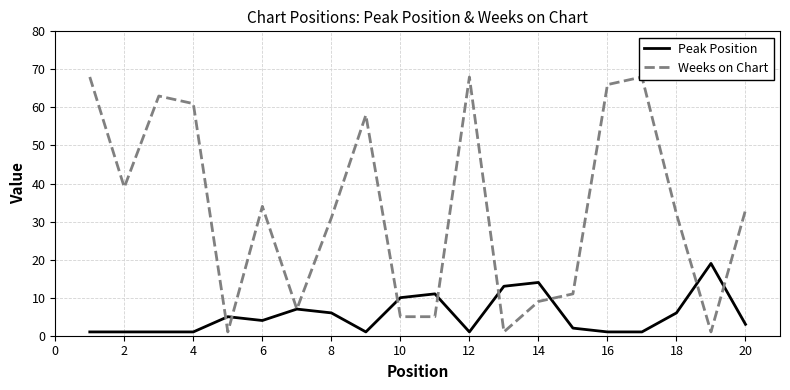

Reading left to right, list all the values displayed in this chart.

Peak Position: 1	1	1	1	5	4	7	6	1	10	11	1	13	14	2	1	1	6	19	3
Weeks on Chart: 68	39	63	61	1	34	7	31	58	5	5	68	1	9	11	66	68	32	1	33